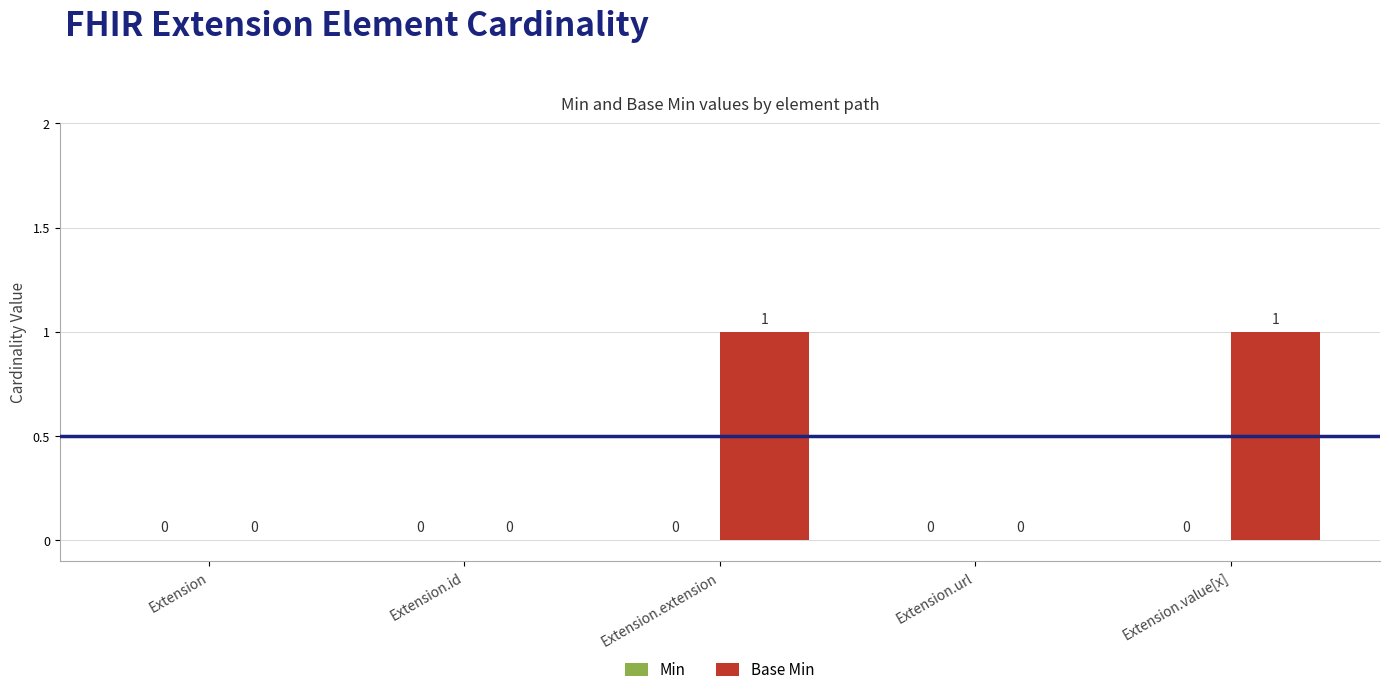

Which has a higher value, Extension or Extension.value[x]?

Extension.value[x]